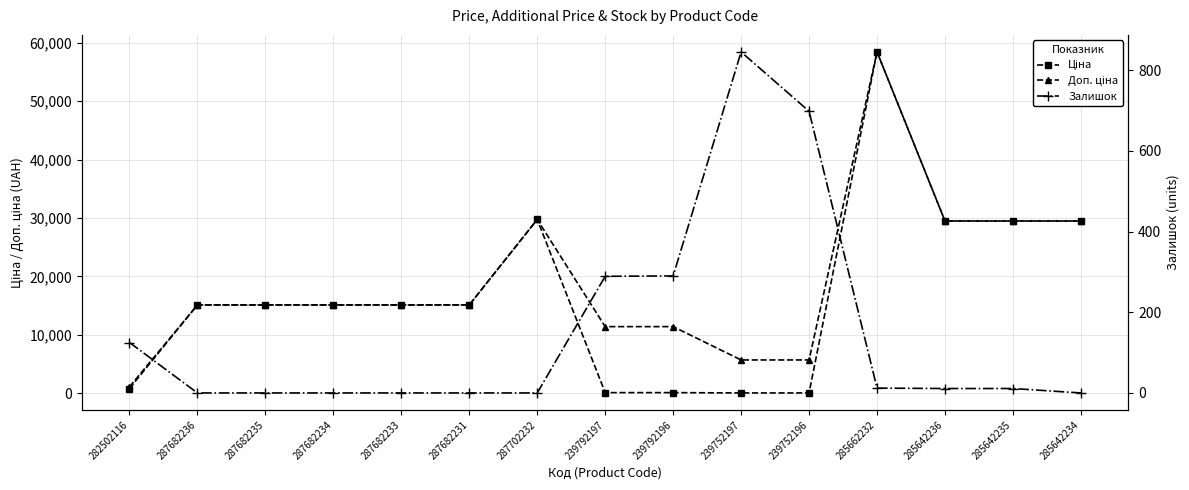

Is this an area chart (filled region under the line)?

No